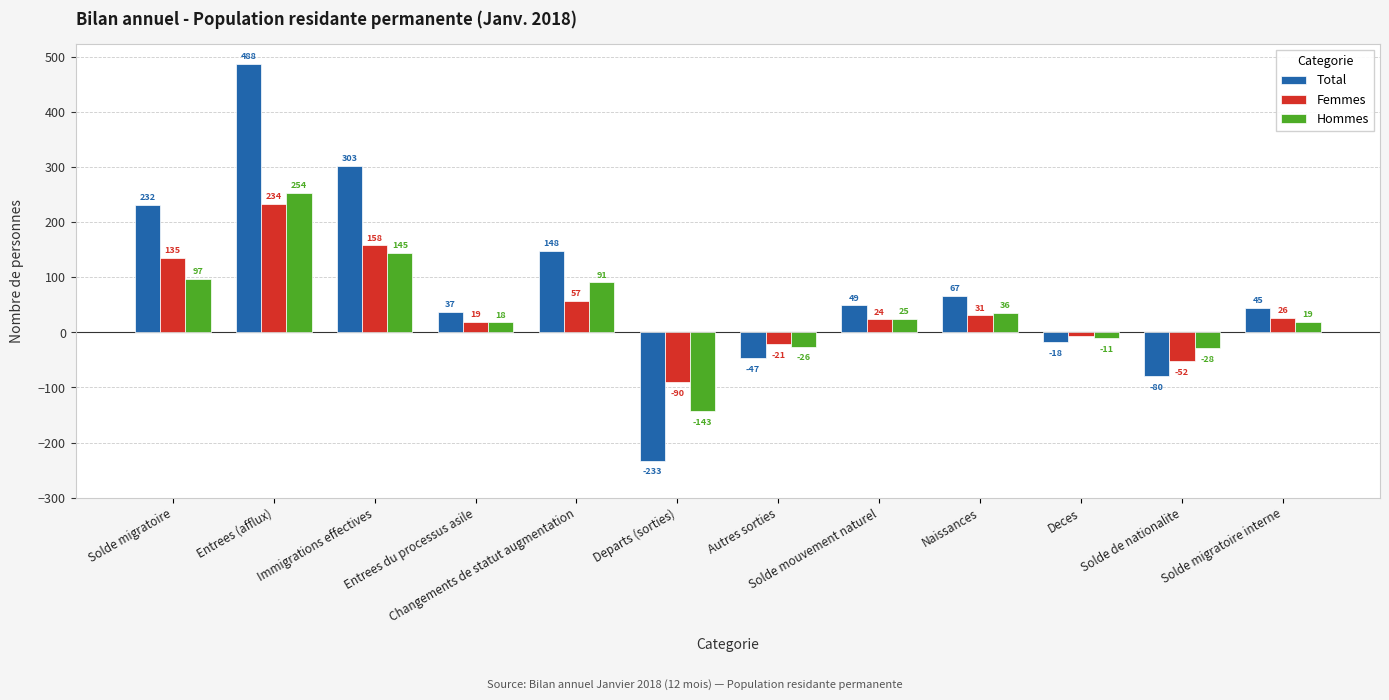

Reading right to left, what are all the values shown in this chart?

Total: 45	-80	-18	67	49	-47	-233	148	37	303	488	232
Femmes: 26	-52	-7	31	24	-21	-90	57	19	158	234	135
Hommes: 19	-28	-11	36	25	-26	-143	91	18	145	254	97